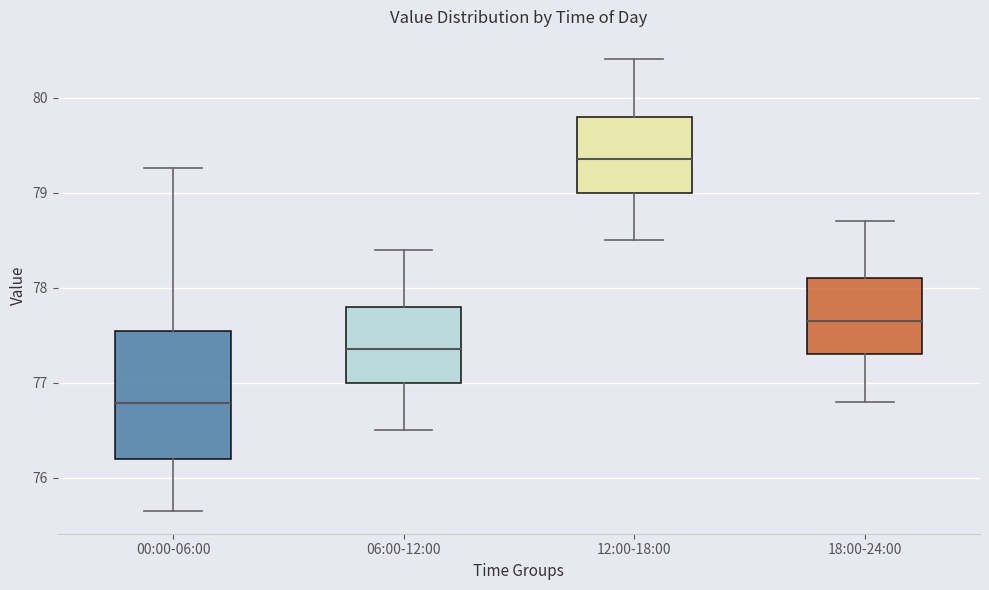

Which box's median line is the highest?

12:00-18:00